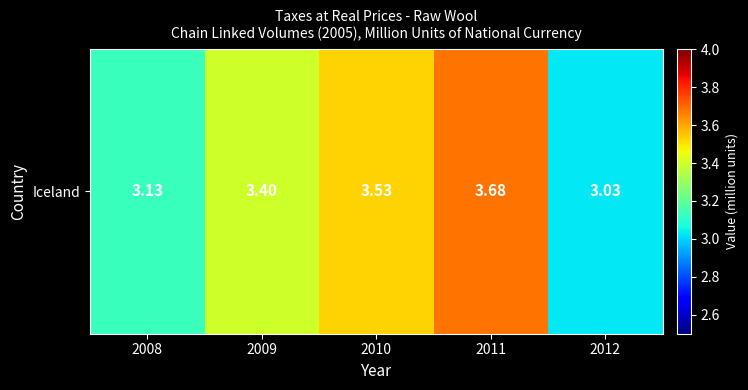

Reading right to left, what are all the values shown in this chart?

2012=3.0	2011=3.7	2010=3.5	2009=3.4	2008=3.1